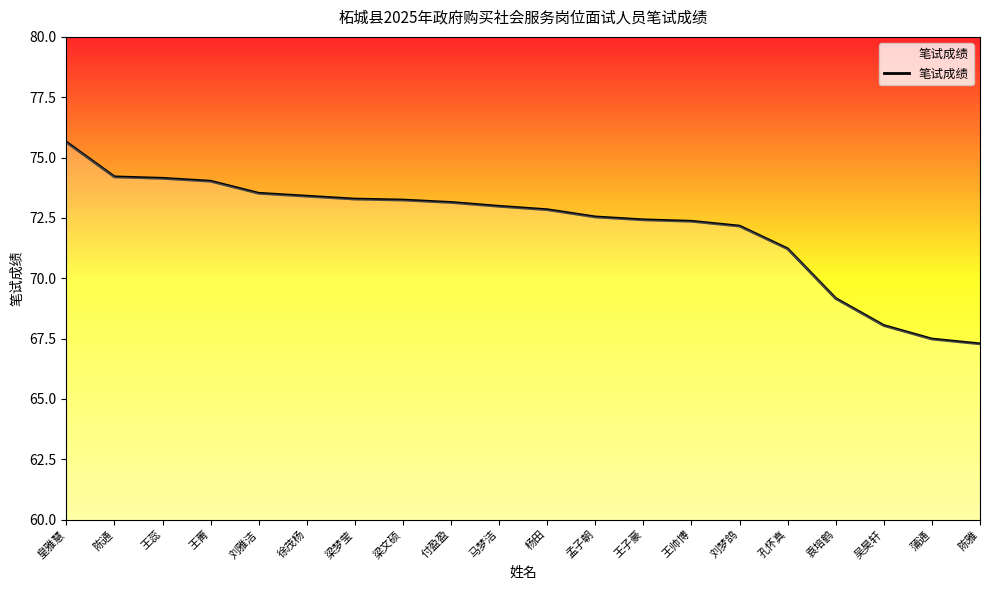

Is it true that the value at 刘梦鸽 is 72.2?

True